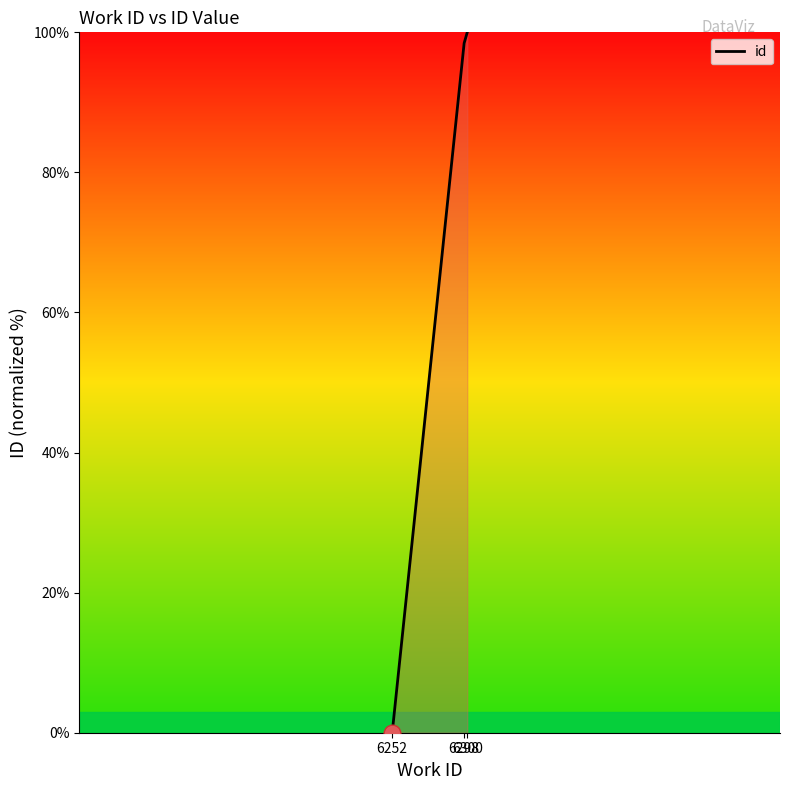

List the labels in order of value, smallest first.

6252, 6298, 6300